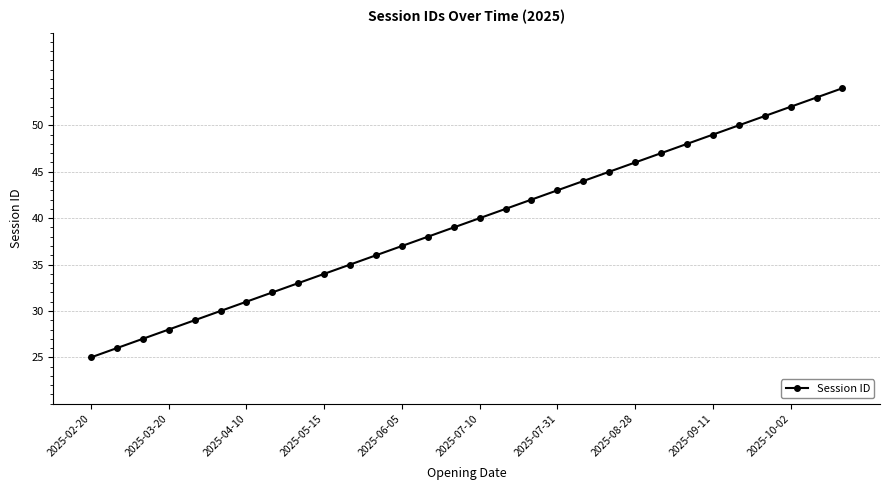

What is the greatest value displayed?

54